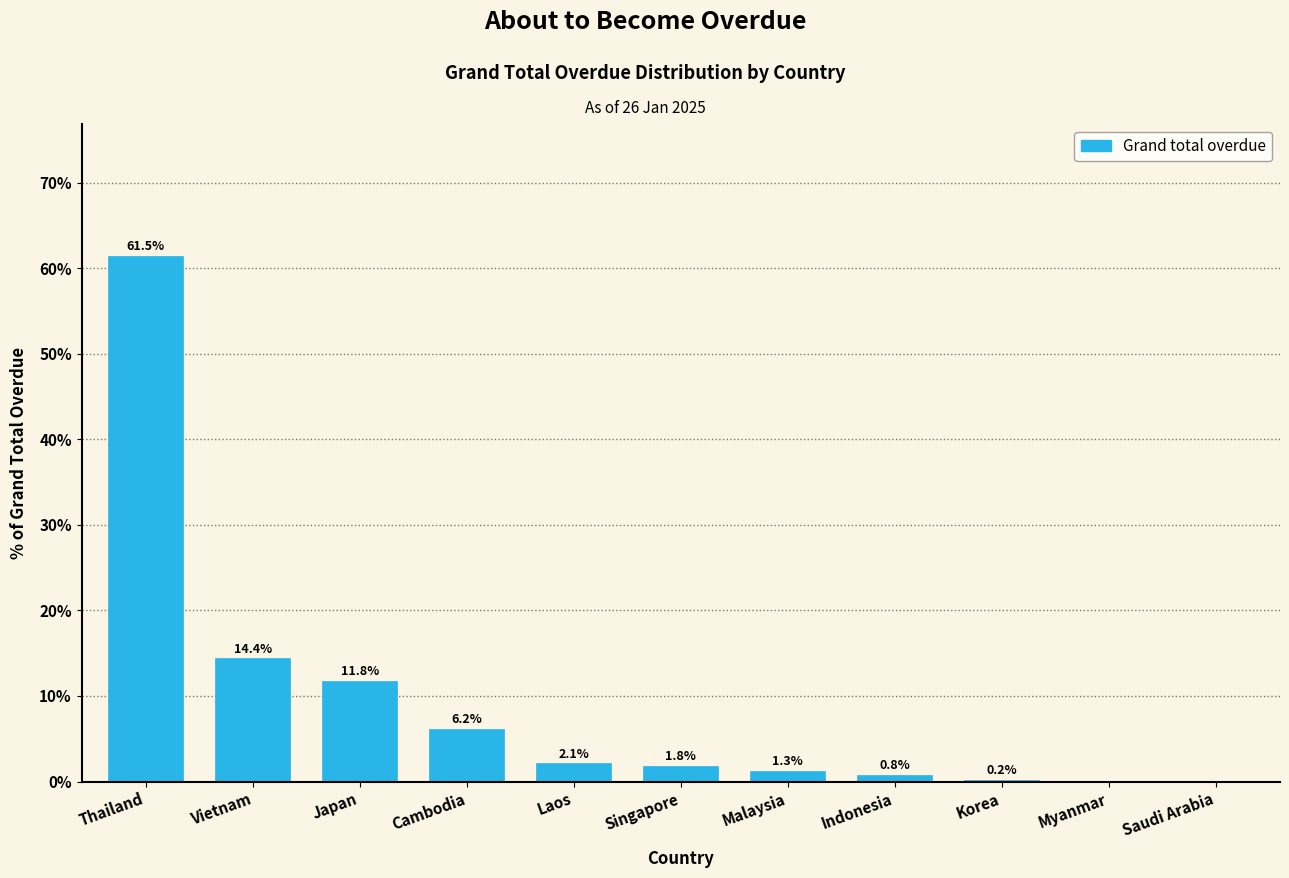

Reading left to right, extract all data points from this chart.

Thailand=61.5	Vietnam=14.4	Japan=11.8	Cambodia=6.2	Laos=2.1	Singapore=1.8	Malaysia=1.3	Indonesia=0.8	Korea=0.2	Myanmar=0.0	Saudi Arabia=0.0